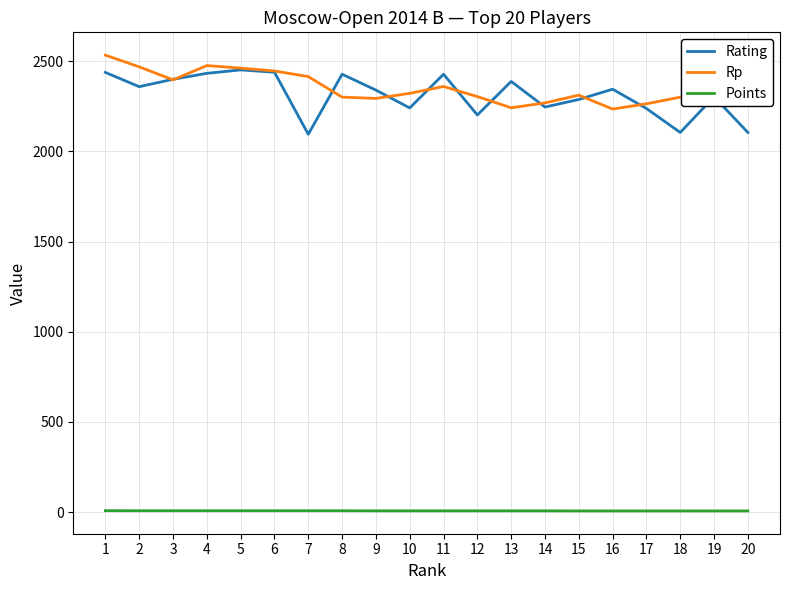

How many lines are shown in the chart?

3